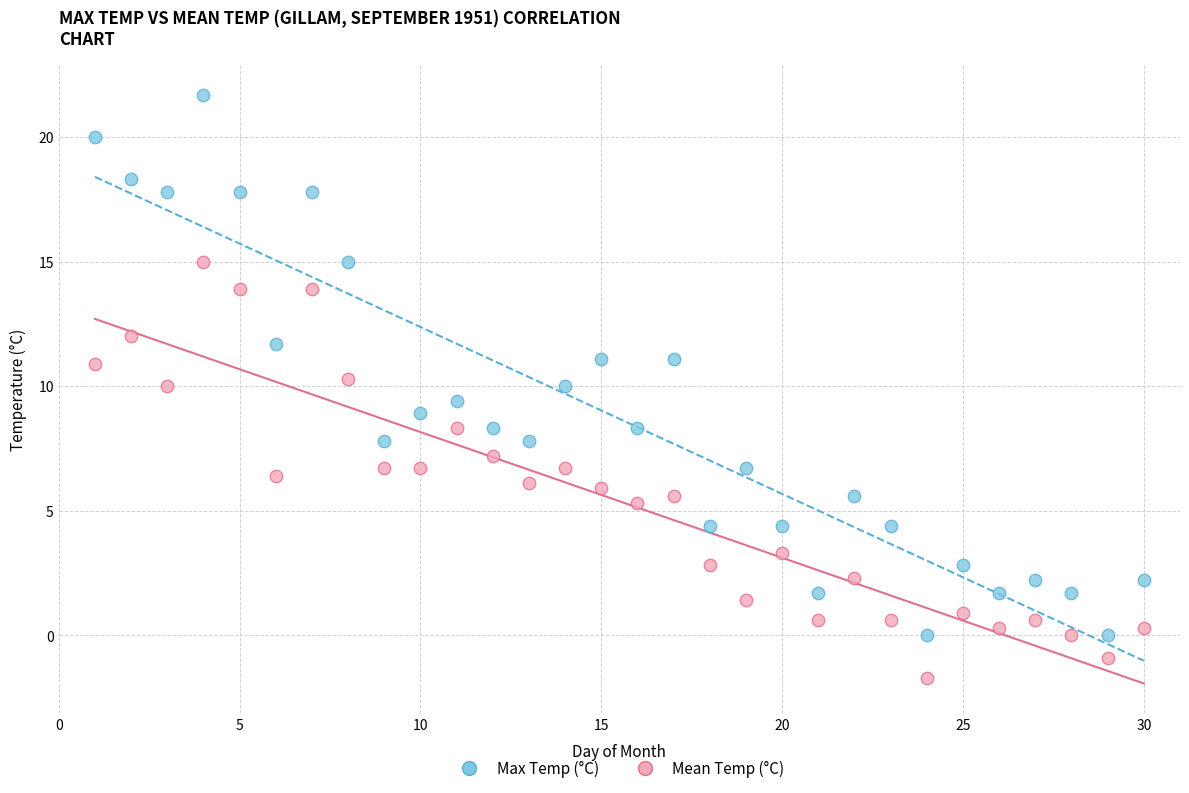

What are all the series names shown in the legend?

Max Temp (°C), Mean Temp (°C)